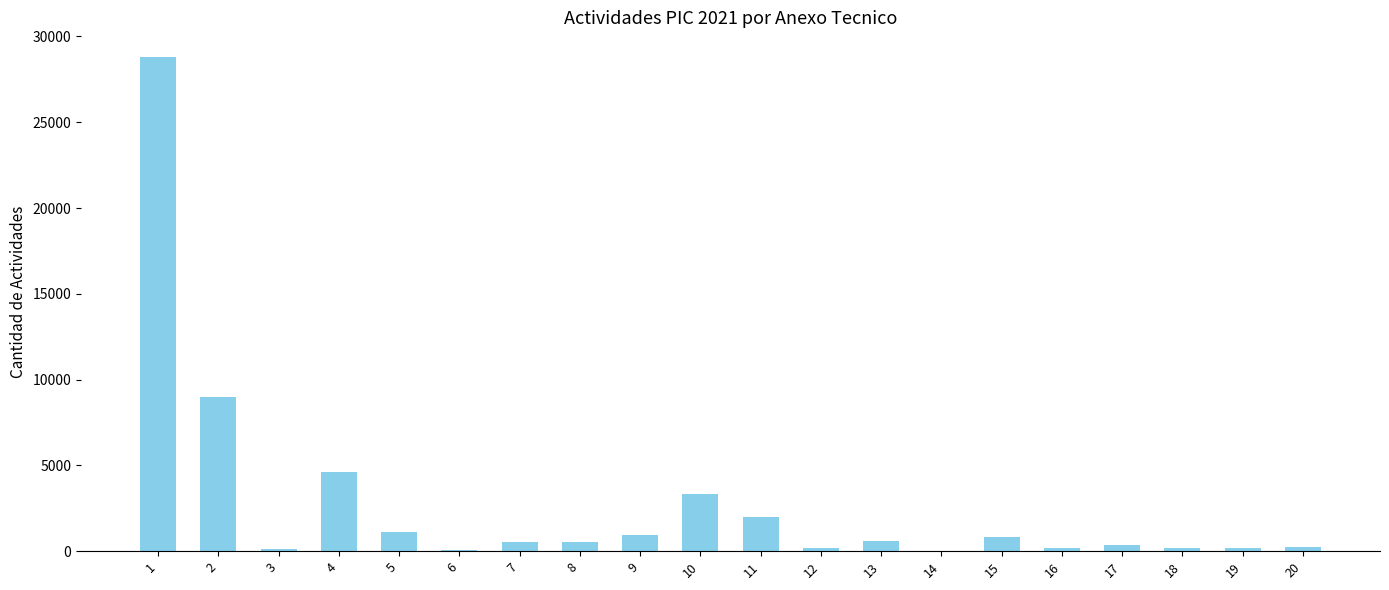

What is the change in value from 1 to 5?

-27680